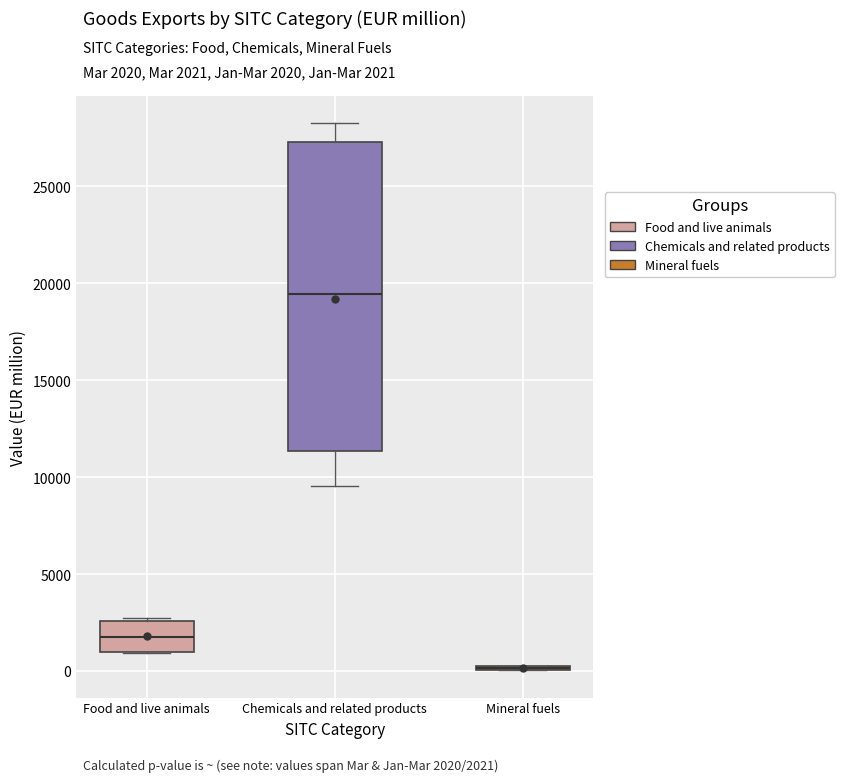

Where does the median line of the box for Food and live animals sit on the y-axis? The values are not printed on the chart, so give them approximately, as read against the axis.

2000